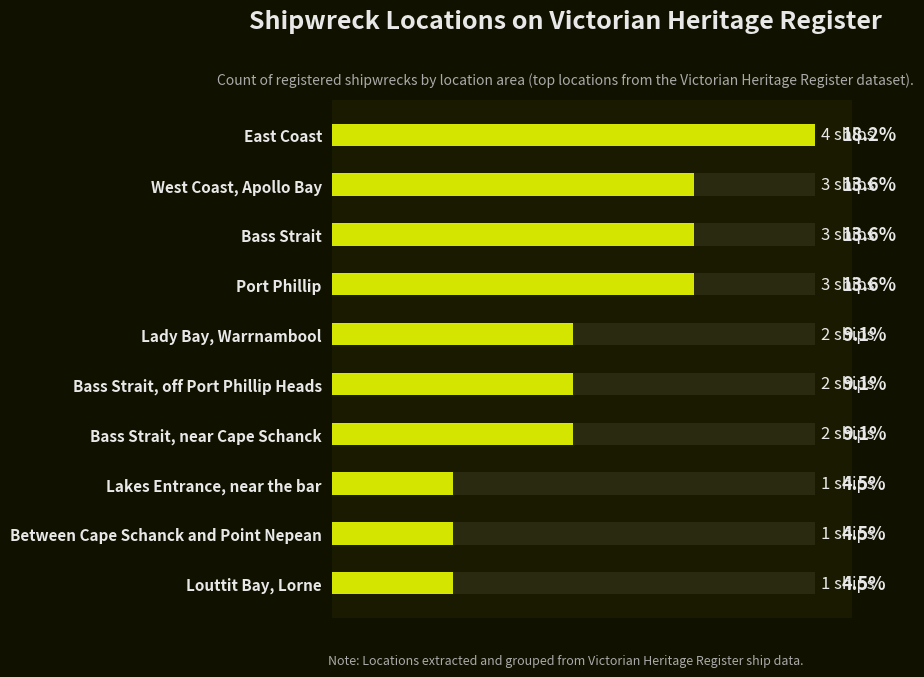

List the labels in order of value, smallest first.

Lakes Entrance, near the bar, Between Cape Schanck and Point Nepean, Louttit Bay, Lorne, Lady Bay, Warrnambool, Bass Strait, off Port Phillip Heads, Bass Strait, near Cape Schanck, West Coast, Apollo Bay, Bass Strait, Port Phillip, East Coast